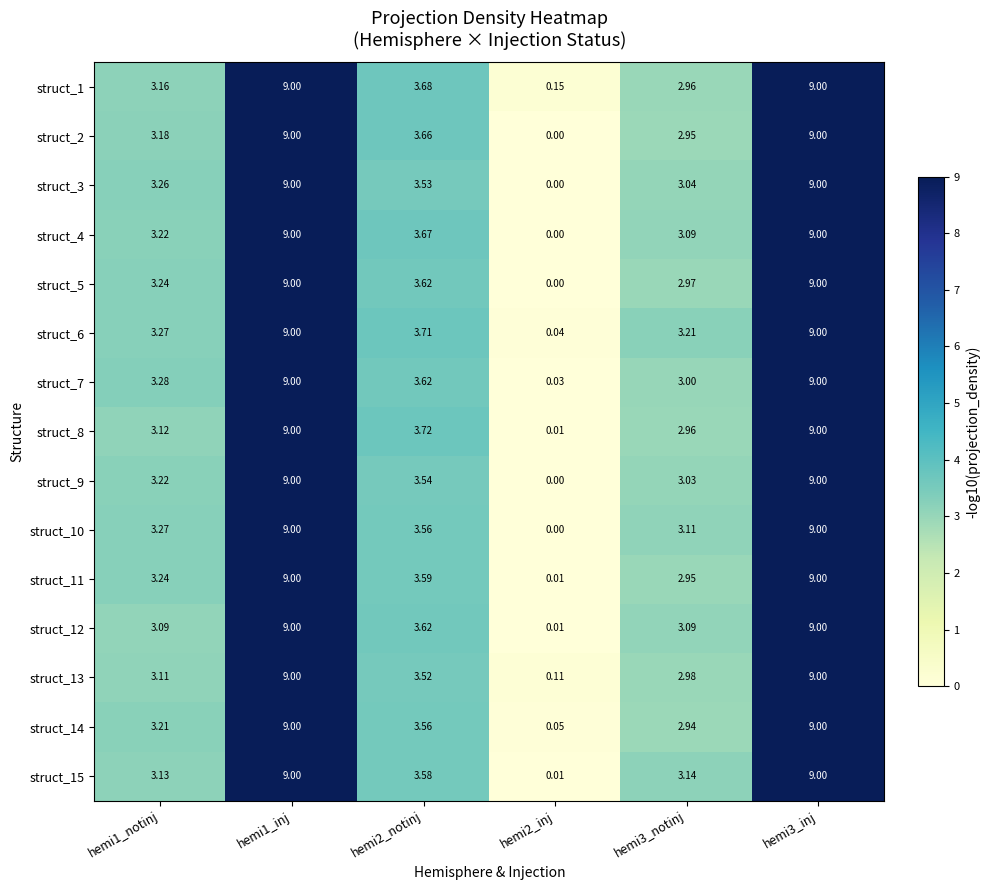

Which has a higher value, hemi1_inj or hemi2_notinj?

hemi1_inj